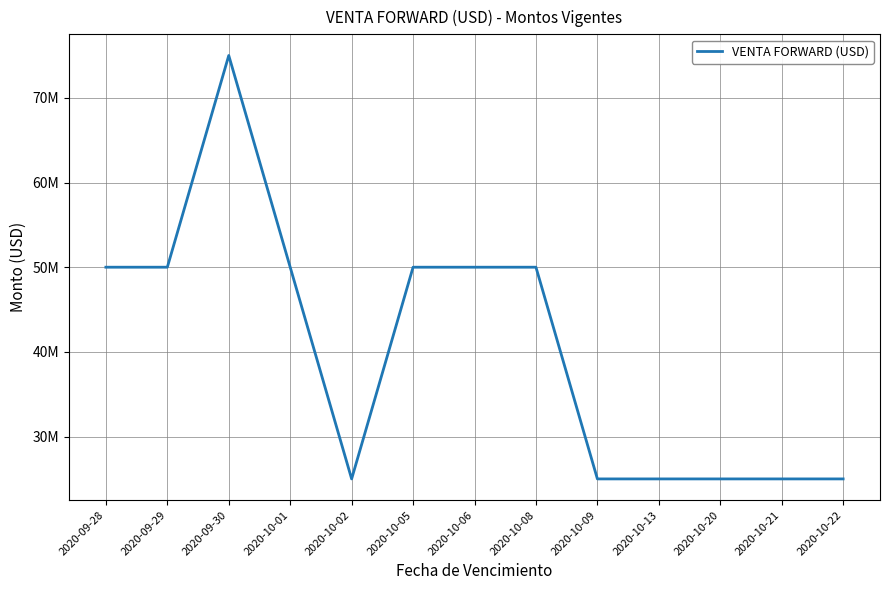

Where does the data first go above 50000000?

2020-09-30